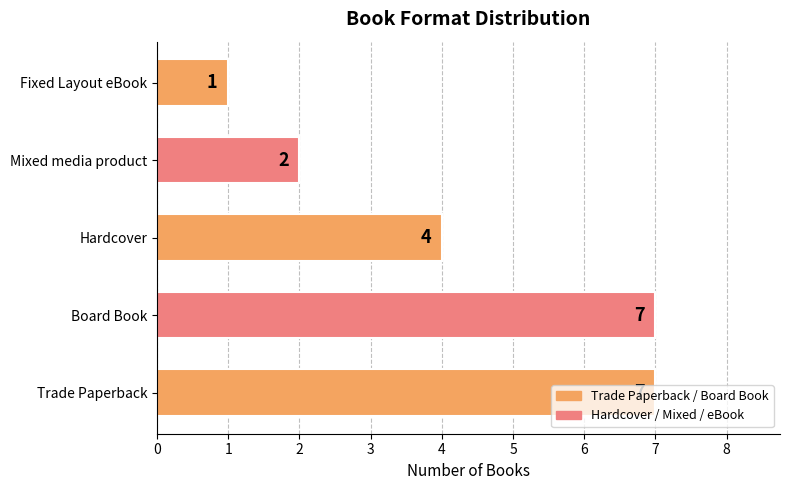

Is it true that the value at Hardcover is 6?

False